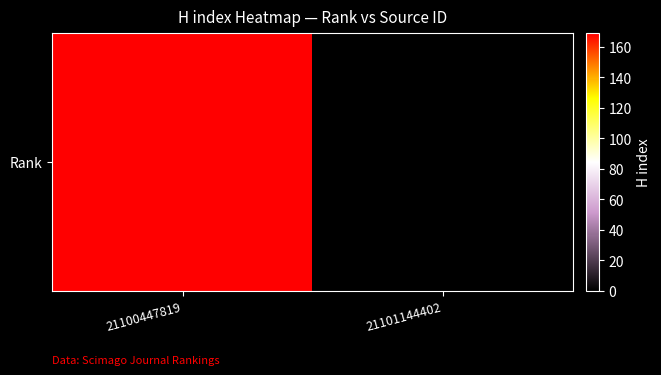

Reading right to left, extract all data points from this chart.

21101144402=0	21100447819=169